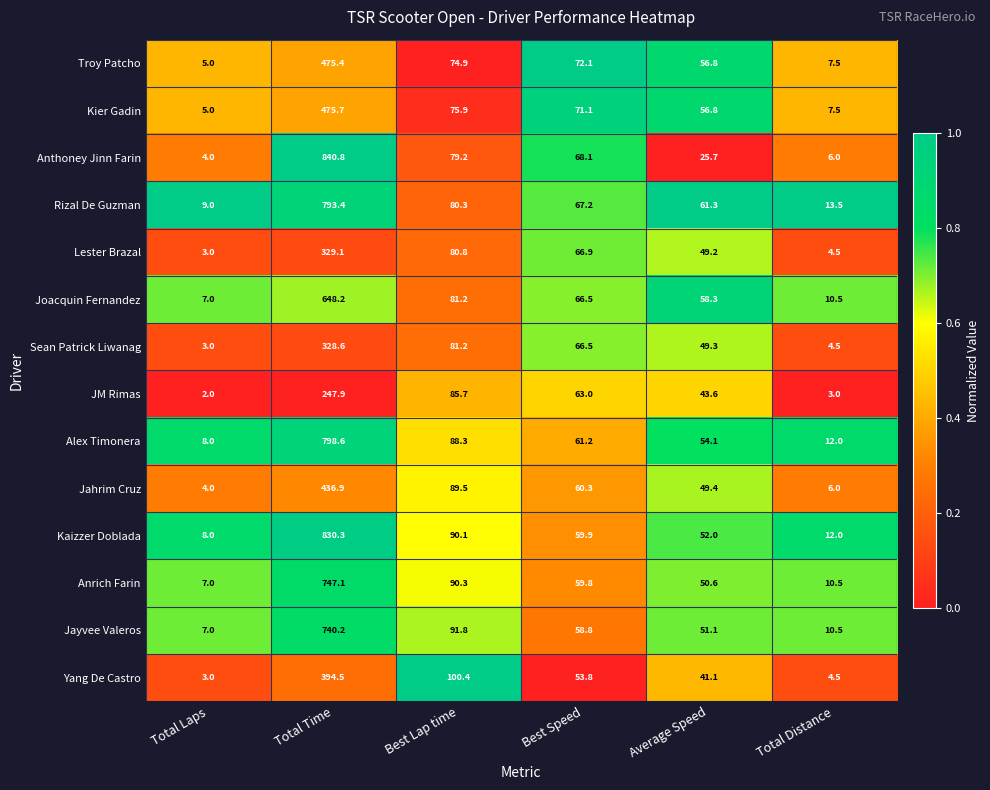

What is the sum of all Troy Patcho values?

691.7